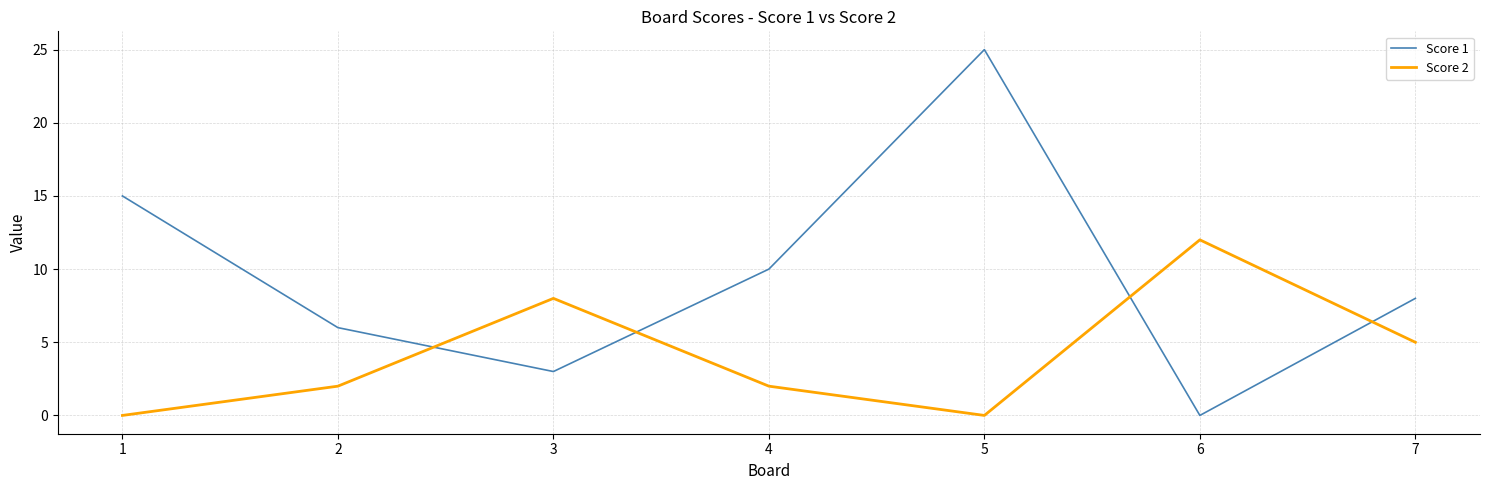

How many values in the Score 1 series are below 8?

3